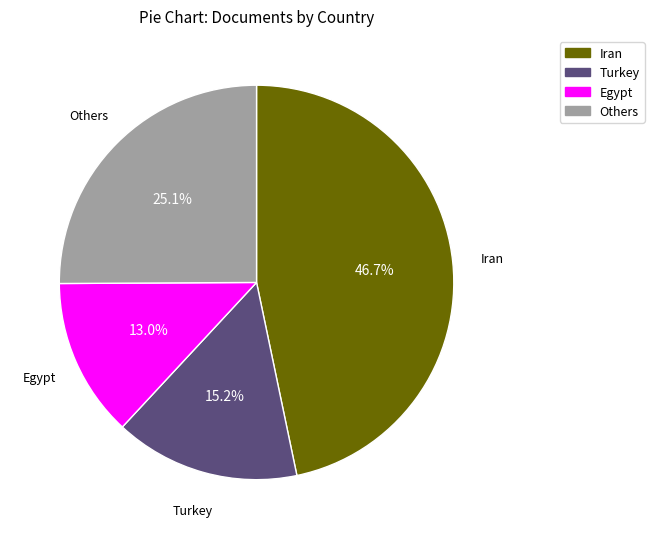

Is there a majority slice in this chart?

No